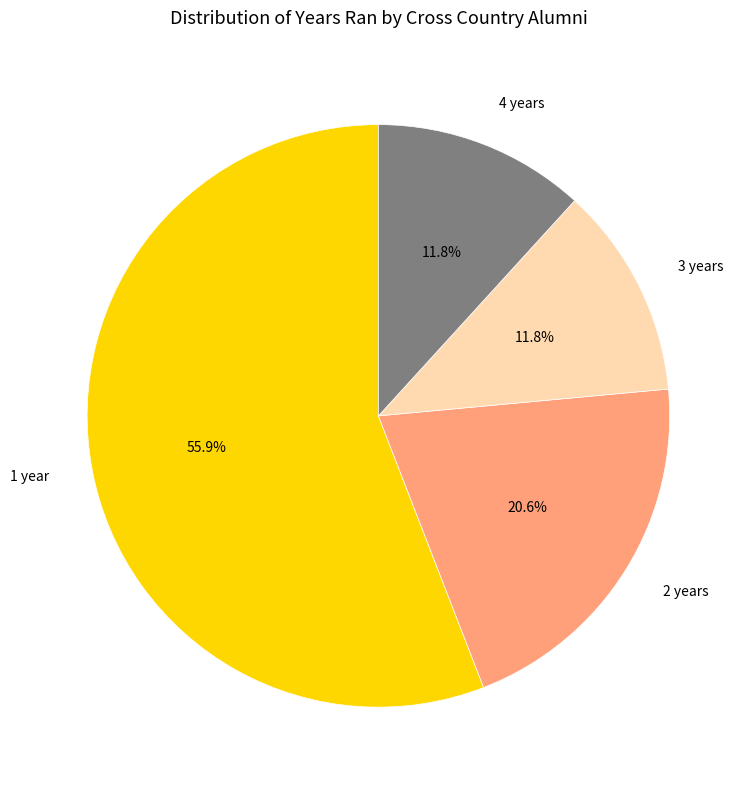

Which category has the biggest portion of the pie?

1 year